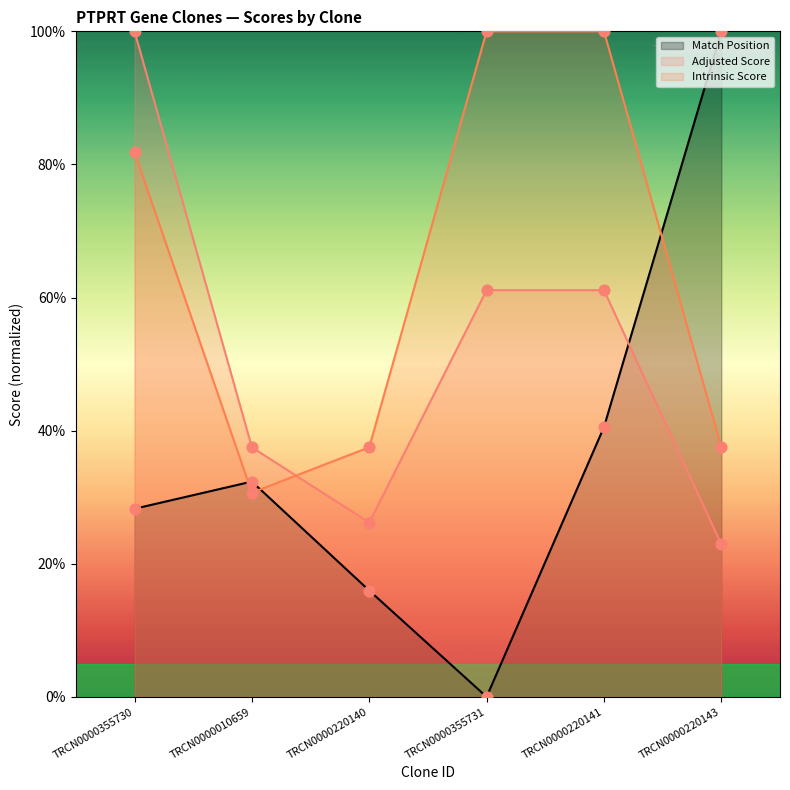

At which category is the sum across all series the highest?

TRCN0000355730